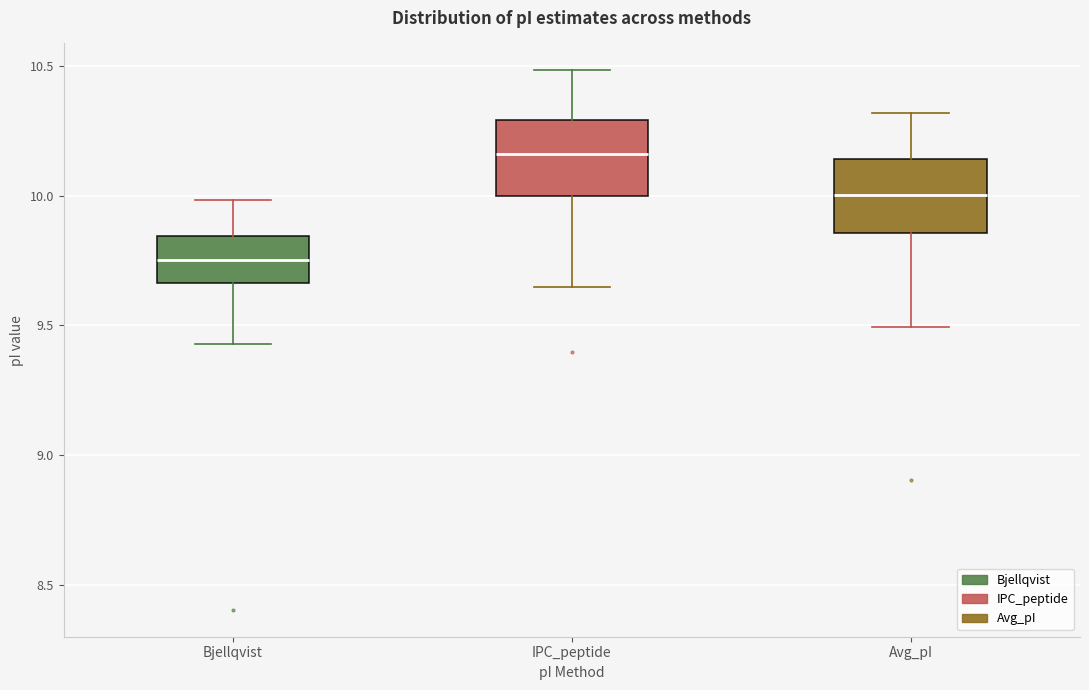

Where does the median line of the box for Avg_pI sit on the y-axis? The values are not printed on the chart, so give them approximately, as read against the axis.

10.00